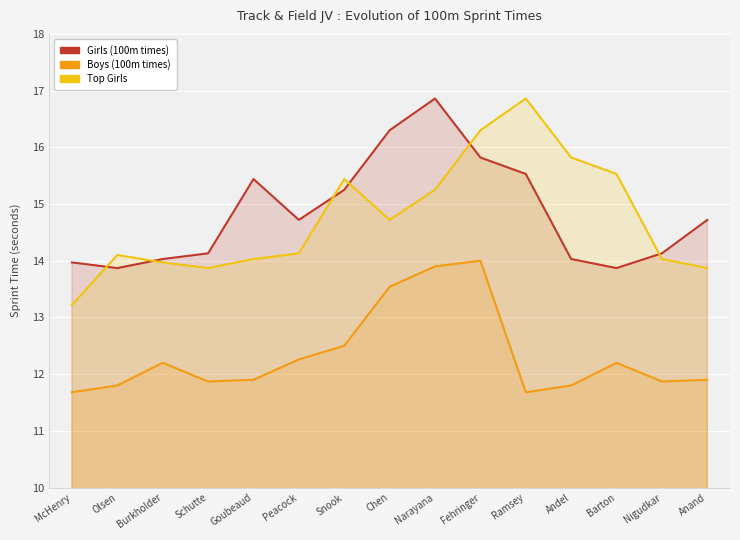

Which category has the highest value in the Top Girls series?

Ramsey